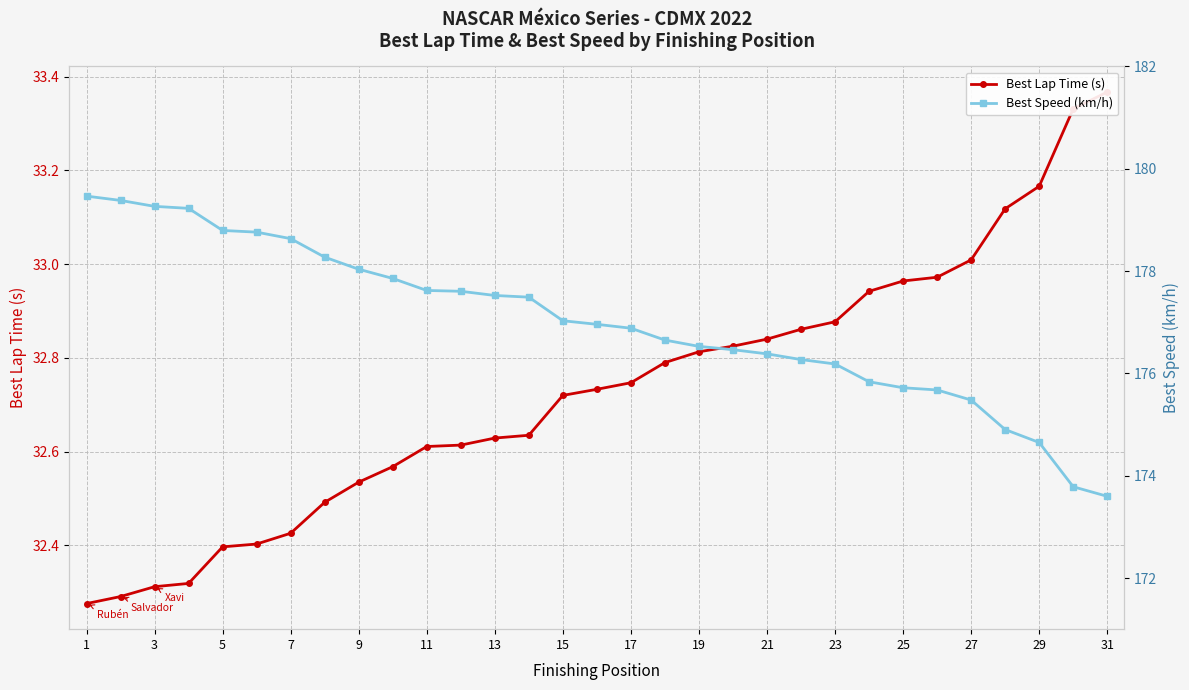

Reading left to right, list all the values displayed in this chart.

Best Lap Time (s): 32.3	32.3	32.3	32.3	32.4	32.4	32.4	32.5	32.5	32.6	32.6	32.6	32.6	32.6	32.7	32.7	32.7	32.8	32.8	32.8	32.8	32.9	32.9	32.9	33.0	33.0	33.0	33.1	33.2	33.3	33.4
Best Speed (km/h): 179.5	179.4	179.3	179.2	178.8	178.8	178.6	178.3	178.0	177.9	177.6	177.6	177.5	177.5	177.0	177.0	176.9	176.7	176.5	176.5	176.4	176.3	176.2	175.8	175.7	175.7	175.5	174.9	174.6	173.8	173.6